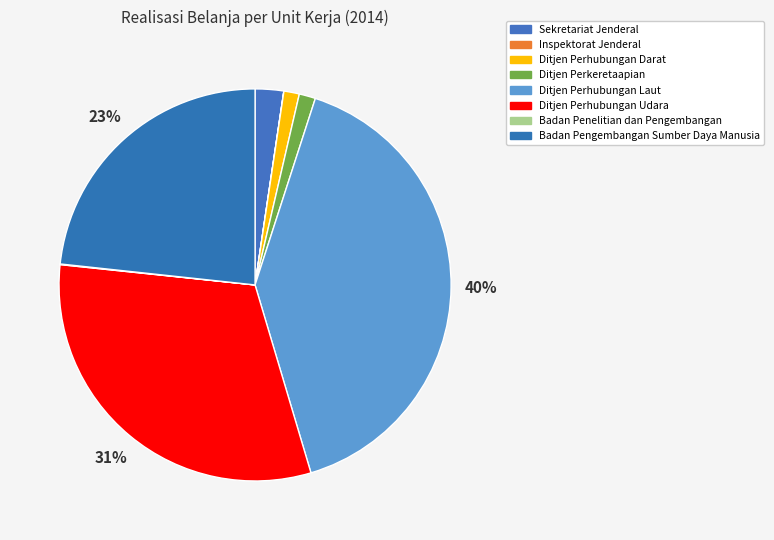

What percentage is NOT represented by Ditjen Perhubungan Udara?

68.7%